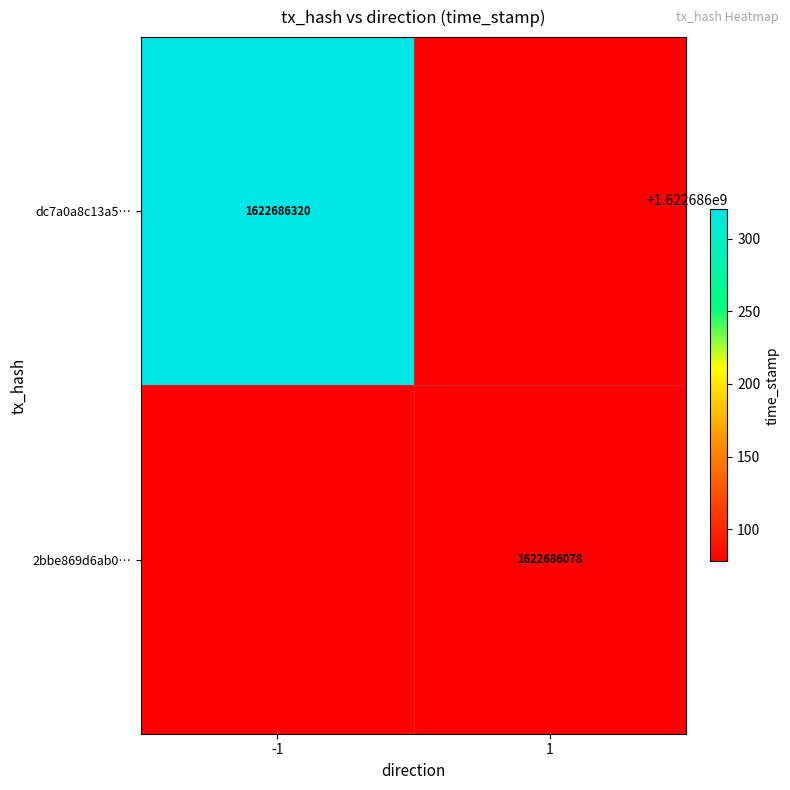

The 2bbe869d6ab0… series shows 1043902625 at 1. True or false?

False